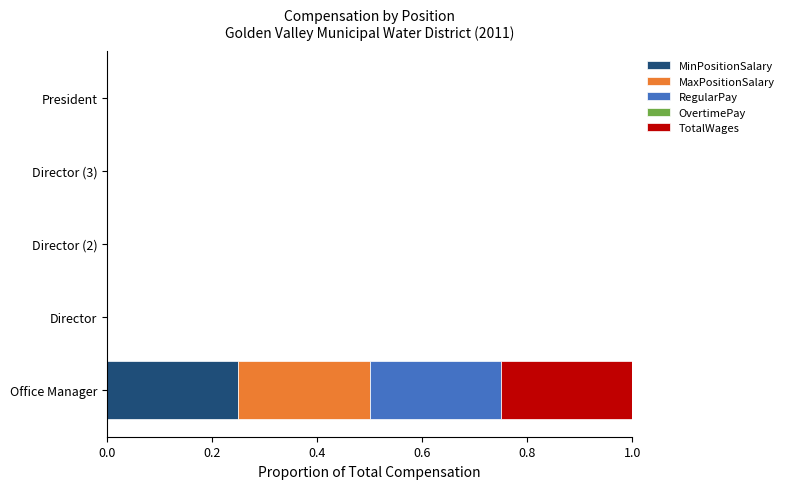

The MinPositionSalary series shows 0.0 at President. True or false?

True